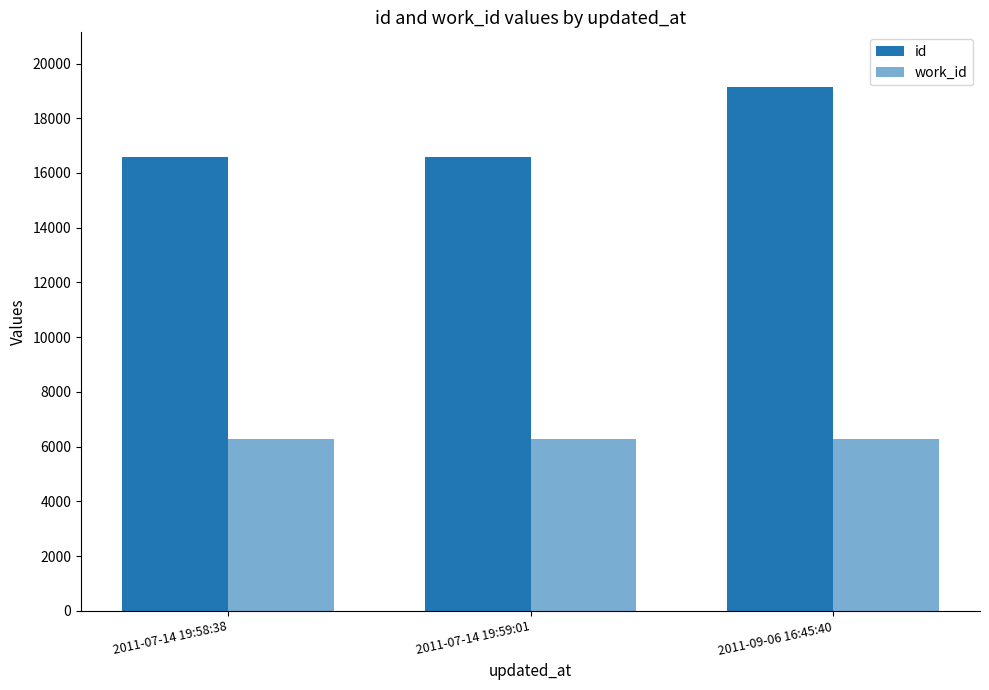

What is the value of the work_id bar at the 3rd from the left?

6264